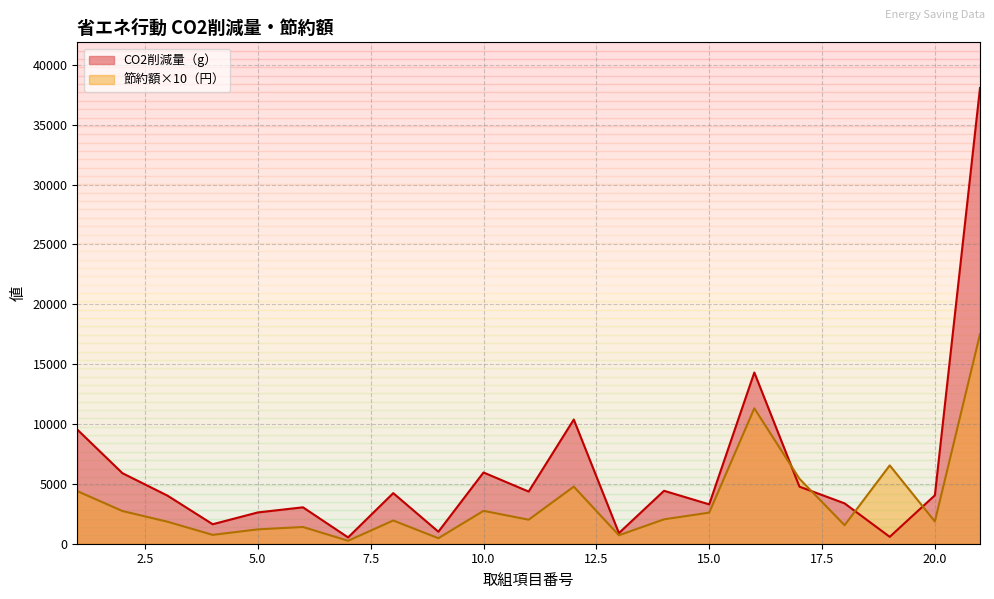

List the series in order of their overall mean, lowest first.

節約額×10（円）, CO2削減量（g）